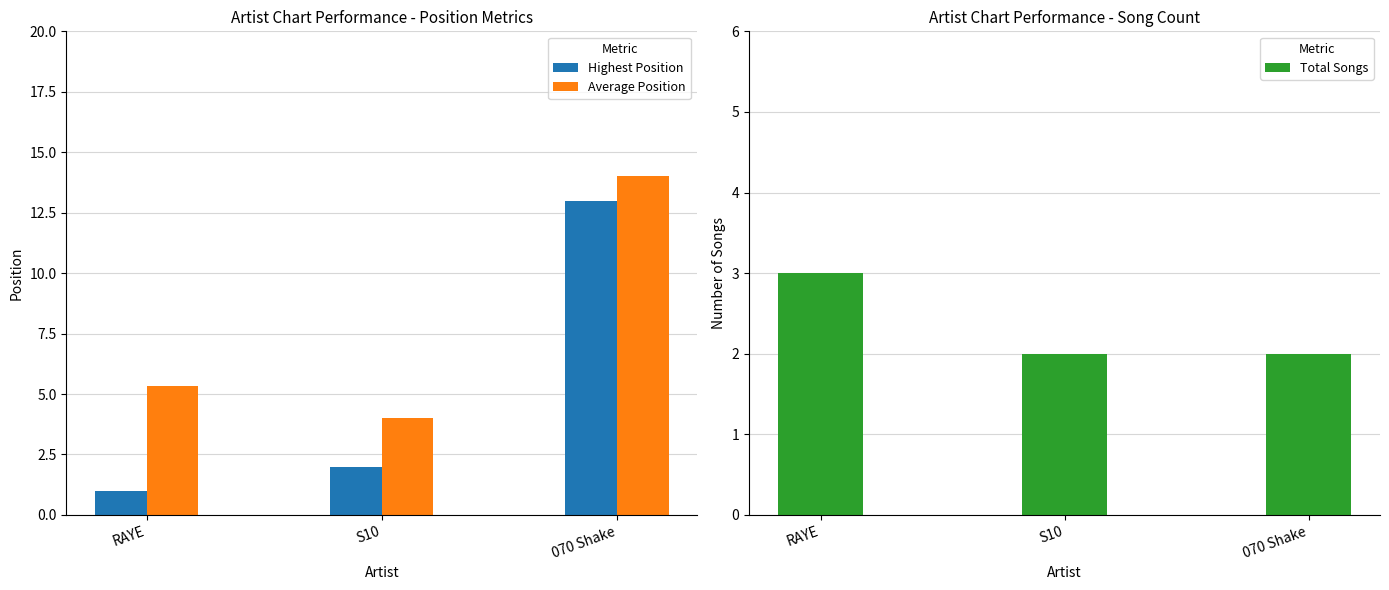

The value of Highest Position at 070 Shake is 13.0. True or false?

True